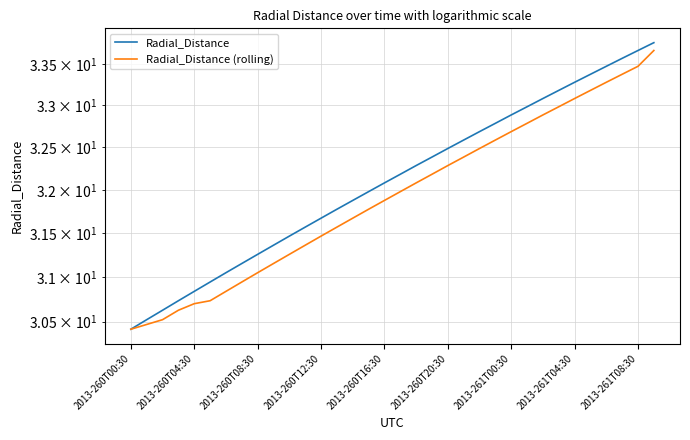

What is the difference between the maximum and minimum values in the Radial_Distance (rolling) series?

3.2